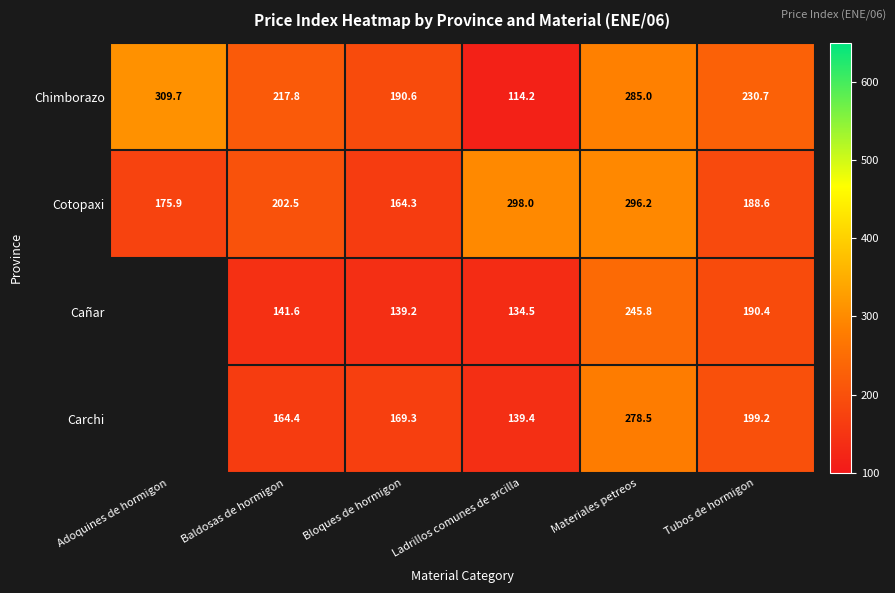

At how many categories does at least one series exceed 218?

4